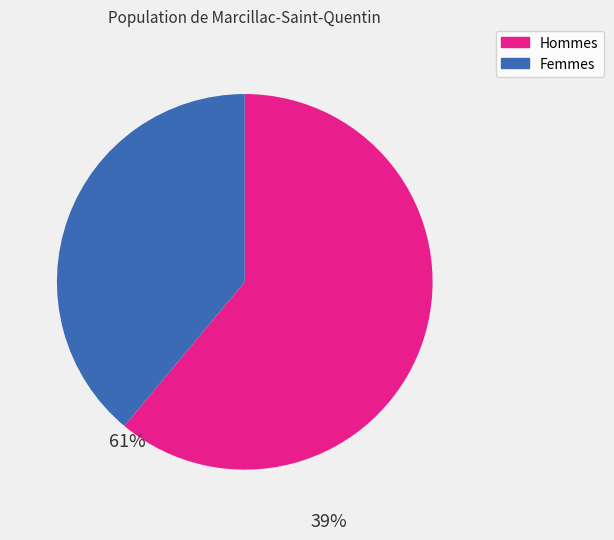

Does any single category account for the majority?

Yes